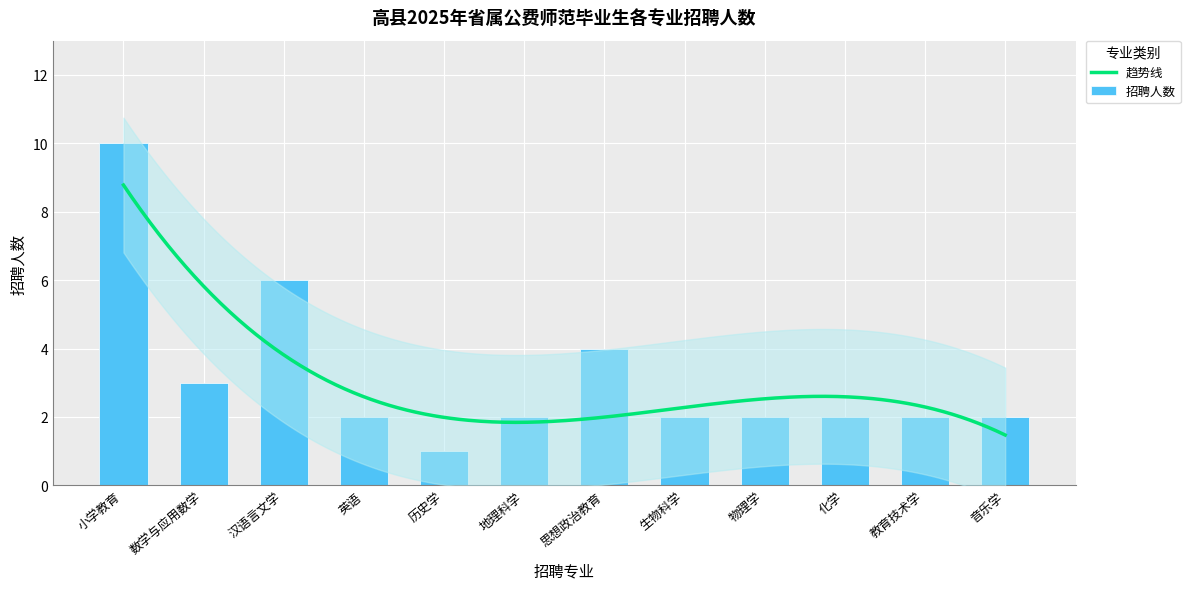

List the labels in order of value, smallest first.

历史学, 英语, 地理科学, 生物科学, 物理学, 化学, 教育技术学, 音乐学, 数学与应用数学, 思想政治教育, 汉语言文学, 小学教育